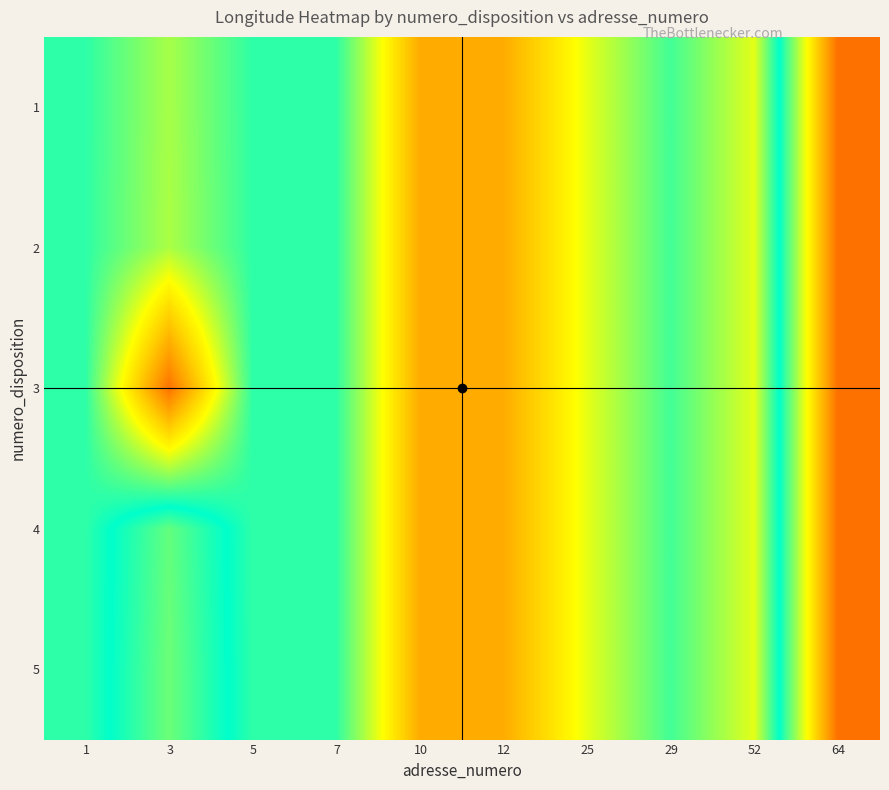

Reading left to right, list all the values displayed in this chart.

1: 1=-1.5	3=-1.5	5=-1.5	7=-1.5	10=-1.5	12=-1.5	25=-1.5	29=-1.5	52=-1.5	64=-1.5
2: 1=-1.5	3=-1.5	5=-1.5	7=-1.5	10=-1.5	12=-1.5	25=-1.5	29=-1.5	52=-1.5	64=-1.5
3: 1=-1.5	3=-1.5	5=-1.5	7=-1.5	10=-1.5	12=-1.5	25=-1.5	29=-1.5	52=-1.5	64=-1.5
4: 1=-1.5	3=-1.5	5=-1.5	7=-1.5	10=-1.5	12=-1.5	25=-1.5	29=-1.5	52=-1.5	64=-1.5
5: 1=-1.5	3=-1.5	5=-1.5	7=-1.5	10=-1.5	12=-1.5	25=-1.5	29=-1.5	52=-1.5	64=-1.5